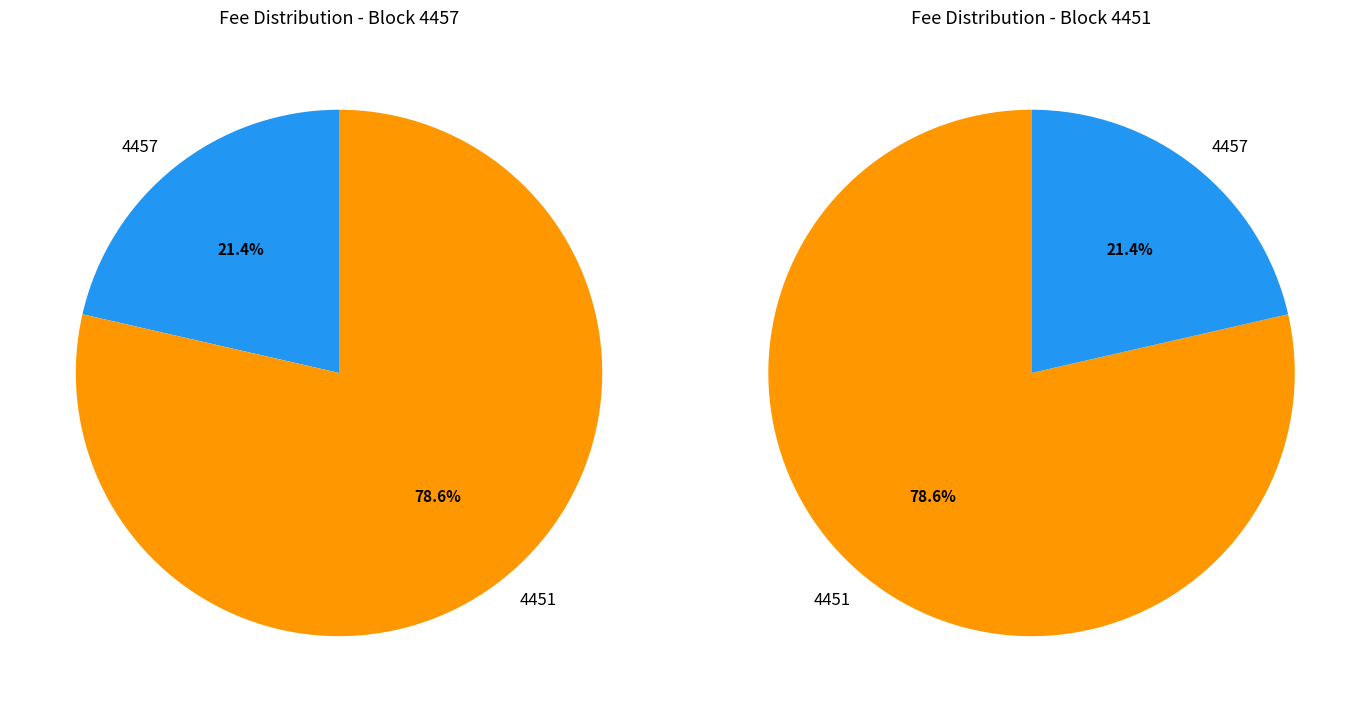

Which category accounts for the majority?

4451